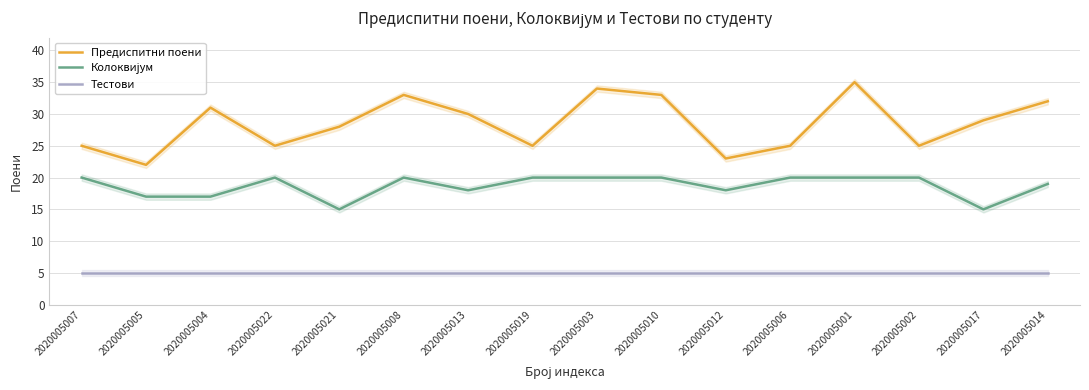

What is the label of the 10th point from the right?

2020005013